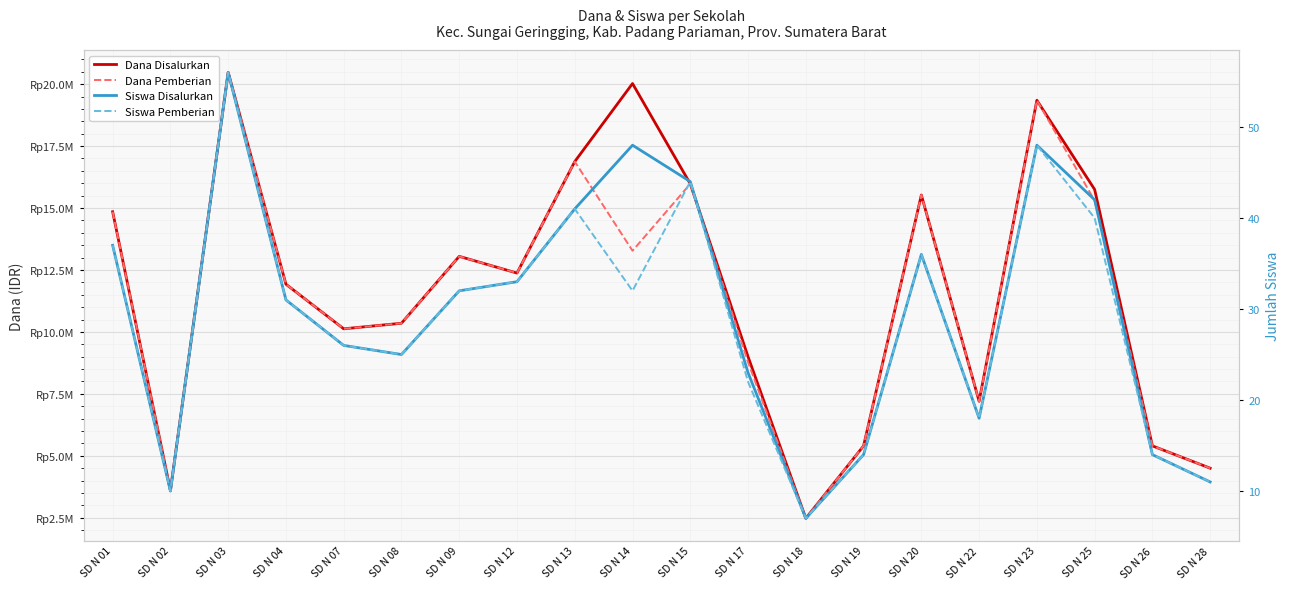

At which label does Dana Pemberian reach its peak?

SD N 03